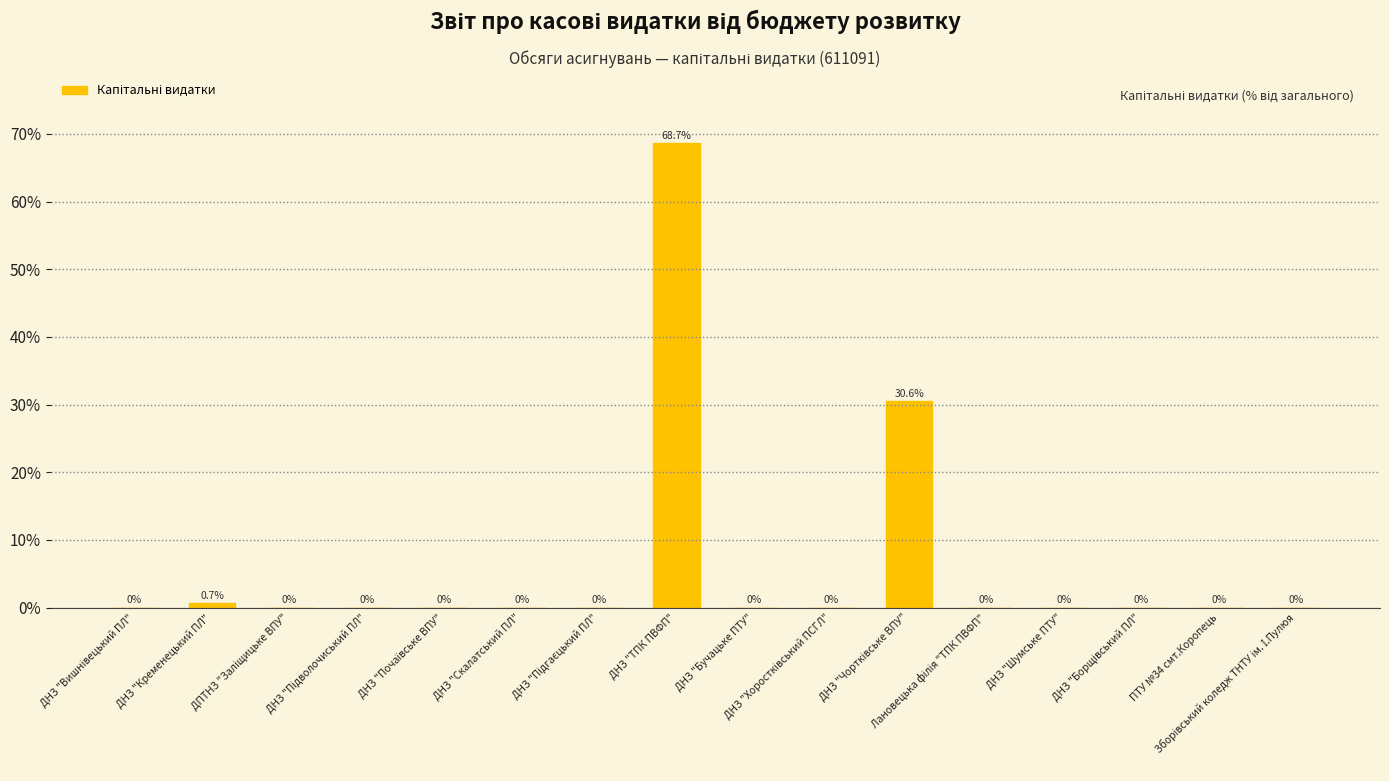

How many data points does each series have?

16